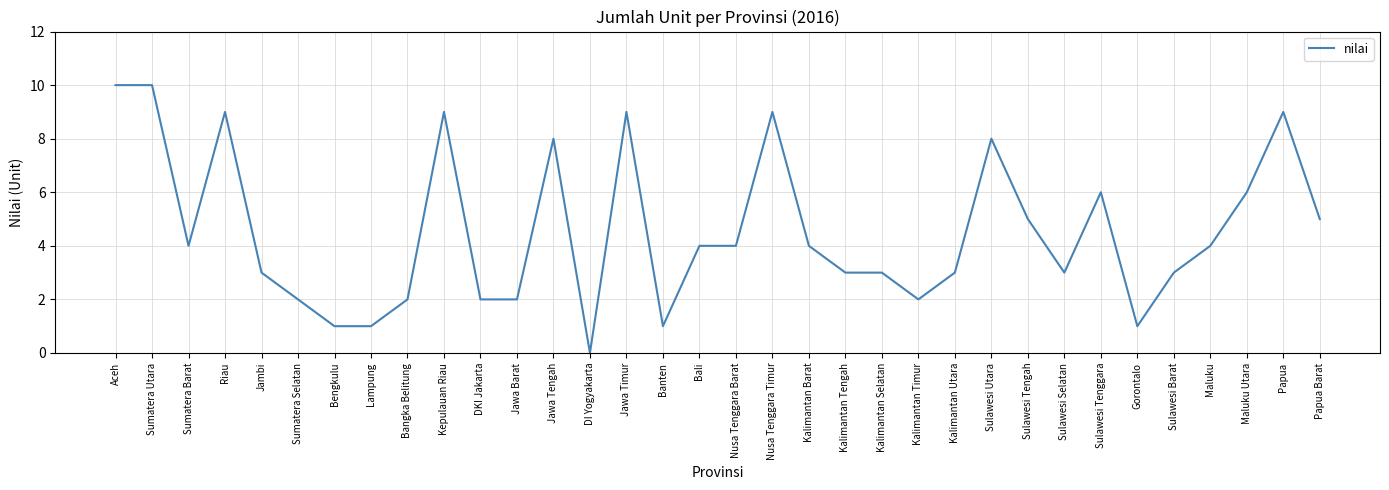

What is the approximate value at Nusa Tenggara Barat?

4